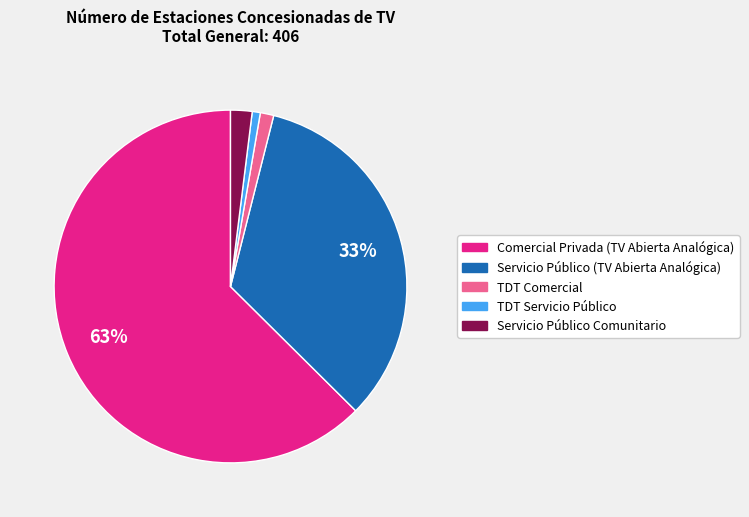

To the nearest percent, what is the average slice percentage?

20%